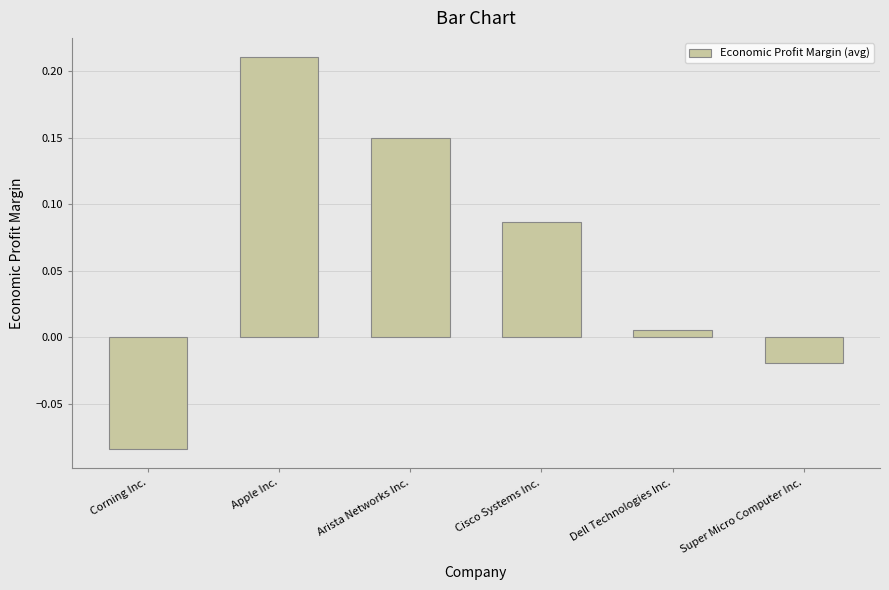

What is the sum of the values at Cisco Systems Inc. and Apple Inc.?

0.3